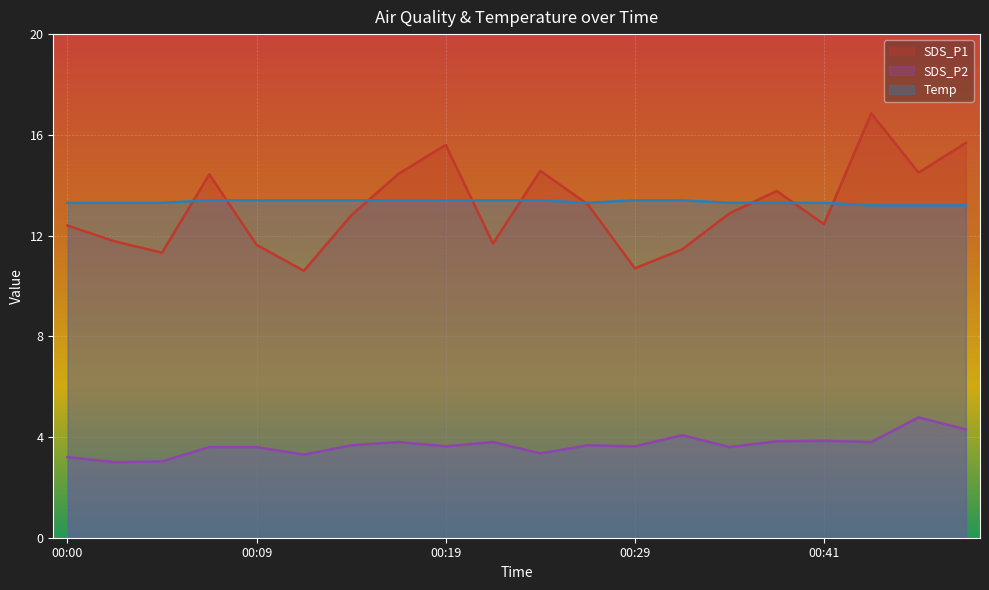

What are all the series names shown in the legend?

SDS_P1, SDS_P2, Temp